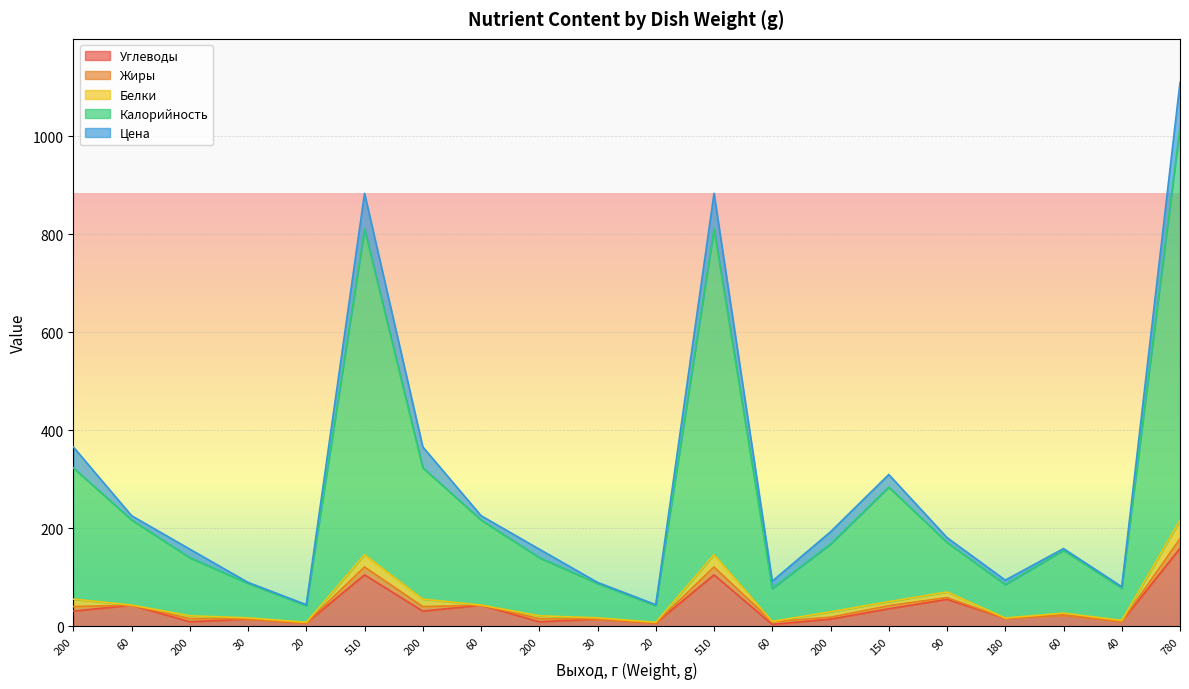

How many lines are shown in the chart?

5